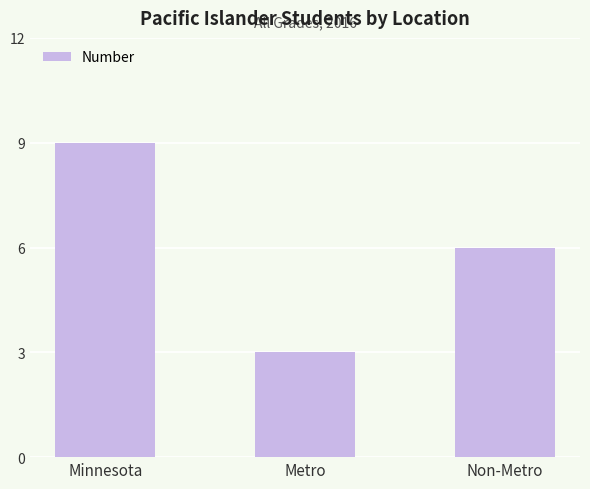

What is the difference between the values at Non-Metro and Metro?

3